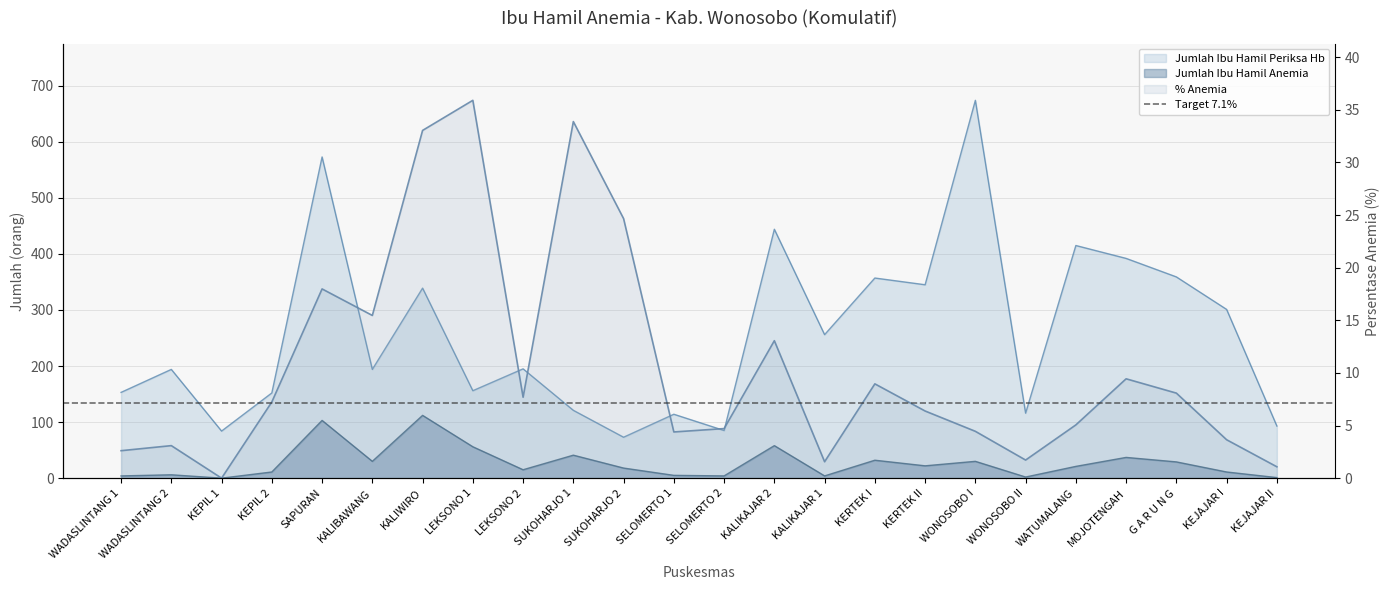

Reading right to left, what are all the values shown in this chart?

Jumlah Ibu Hamil Periksa Hb: KEJAJAR II=93.0	KEJAJAR I=301.0	G A R U N G=359.0	MOJOTENGAH=392.0	WATUMALANG=415.0	WONOSOBO II=116.0	WONOSOBO I=674.0	KERTEK II=345.0	KERTEK I=357.0	KALIKAJAR 1=256.0	KALIKAJAR 2=444.0	SELOMERTO 2=85.0	SELOMERTO 1=114.0	SUKOHARJO 2=73.0	SUKOHARJO 1=121.0	LEKSONO 2=195.0	LEKSONO 1=156.0	KALIWIRO=339.0	KALIBAWANG=194.0	SAPURAN=573.0	KEPIL 2=152.0	KEPIL 1=84.0	WADASLINTANG 2=194.0	WADASLINTANG 1=153.0
Jumlah Ibu Hamil Anemia: KEJAJAR II=1.0	KEJAJAR I=11.0	G A R U N G=29.0	MOJOTENGAH=37.0	WATUMALANG=21.0	WONOSOBO II=2.0	WONOSOBO I=30.0	KERTEK II=22.0	KERTEK I=32.0	KALIKAJAR 1=4.0	KALIKAJAR 2=58.0	SELOMERTO 2=4.0	SELOMERTO 1=5.0	SUKOHARJO 2=18.0	SUKOHARJO 1=41.0	LEKSONO 2=15.0	LEKSONO 1=56.0	KALIWIRO=112.0	KALIBAWANG=30.0	SAPURAN=103.0	KEPIL 2=11.0	KEPIL 1=0.0	WADASLINTANG 2=6.0	WADASLINTANG 1=4.0
Persentase Anemia: KEJAJAR II=1.1	KEJAJAR I=3.6	G A R U N G=8.1	MOJOTENGAH=9.4	WATUMALANG=5.1	WONOSOBO II=1.7	WONOSOBO I=4.5	KERTEK II=6.4	KERTEK I=9.0	KALIKAJAR 1=1.6	KALIKAJAR 2=13.1	SELOMERTO 2=4.7	SELOMERTO 1=4.4	SUKOHARJO 2=24.7	SUKOHARJO 1=33.9	LEKSONO 2=7.7	LEKSONO 1=35.9	KALIWIRO=33.0	KALIBAWANG=15.5	SAPURAN=18.0	KEPIL 2=7.2	KEPIL 1=0.0	WADASLINTANG 2=3.1	WADASLINTANG 1=2.6